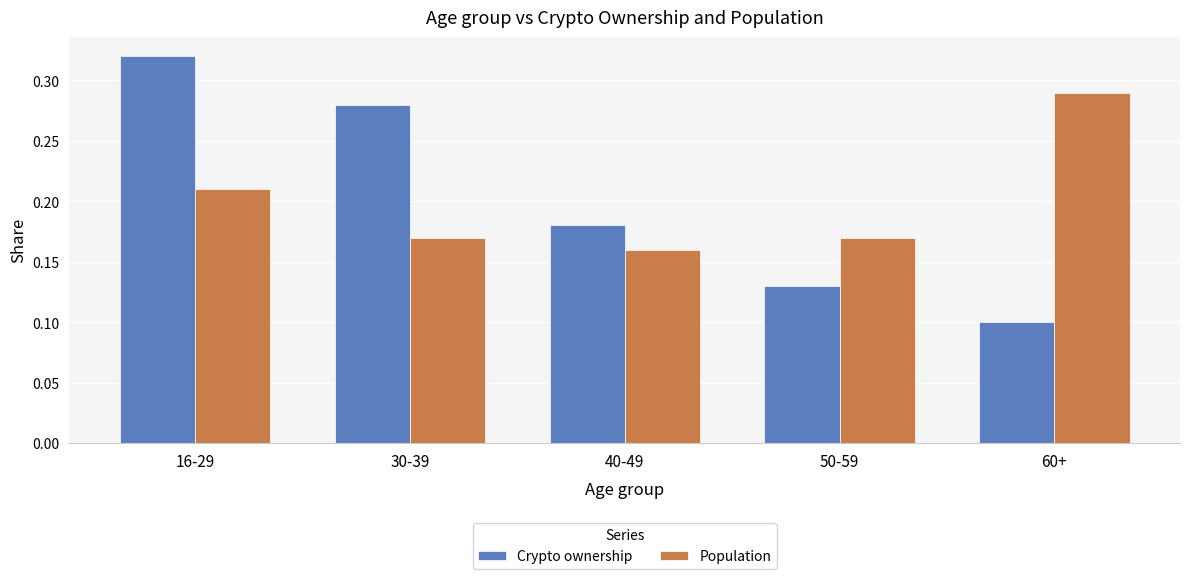

True or false: Crypto ownership has a value of 0.2 at 60+.

False